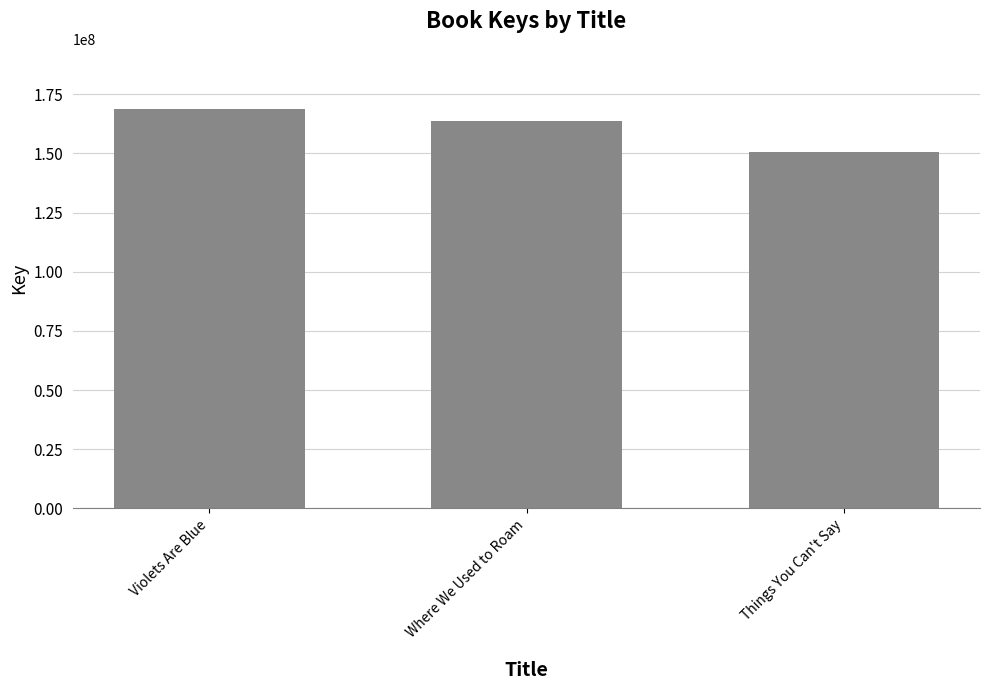

What is the difference between the maximum and minimum values?

18187893